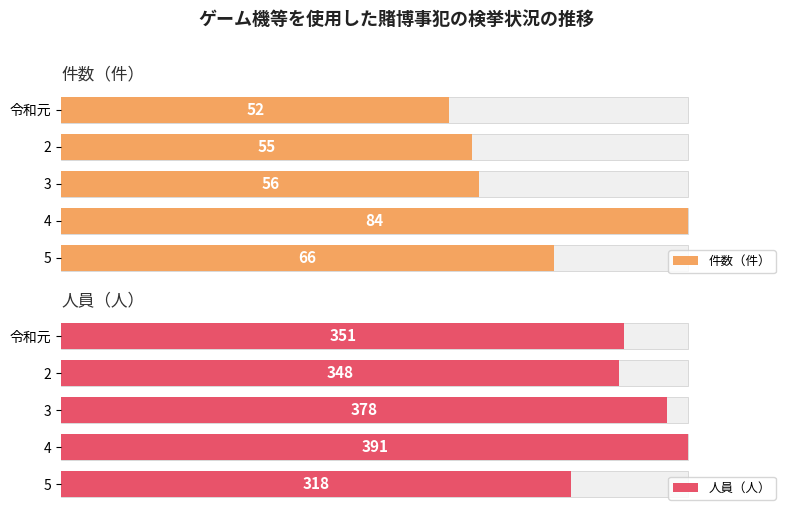

How many categories are shown in the chart?

5